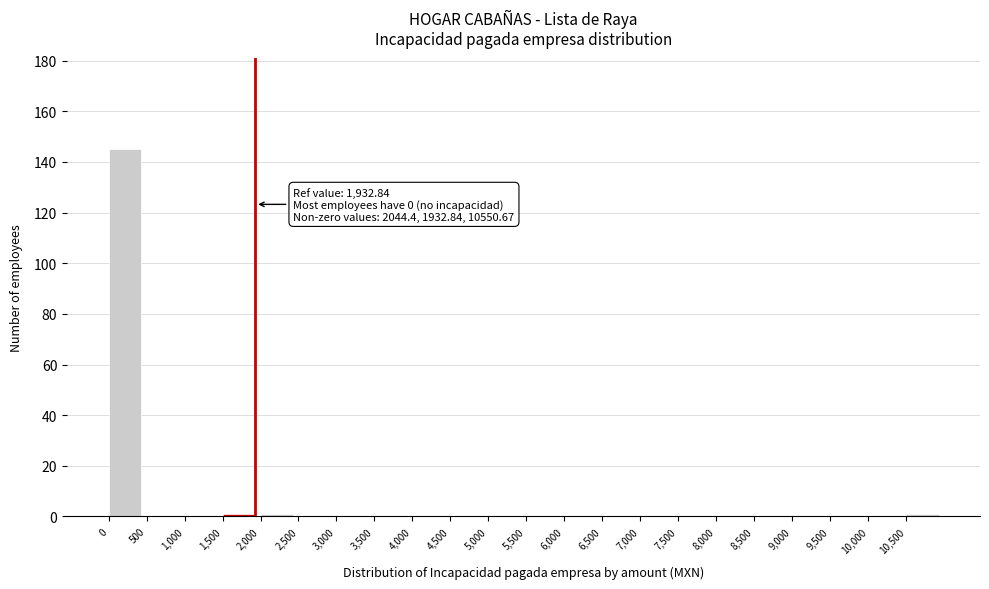

Which range on the x-axis has the tallest bar?

0 to 500